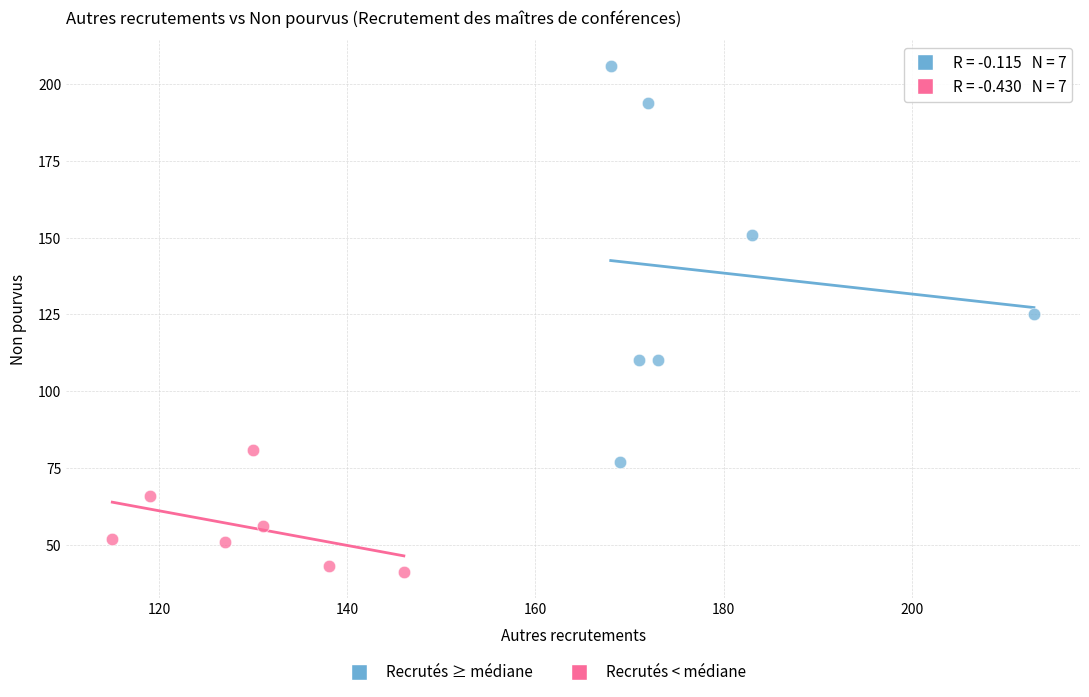

Which series has the largest Y range (max minus min)?

Recrutés ≥ médiane